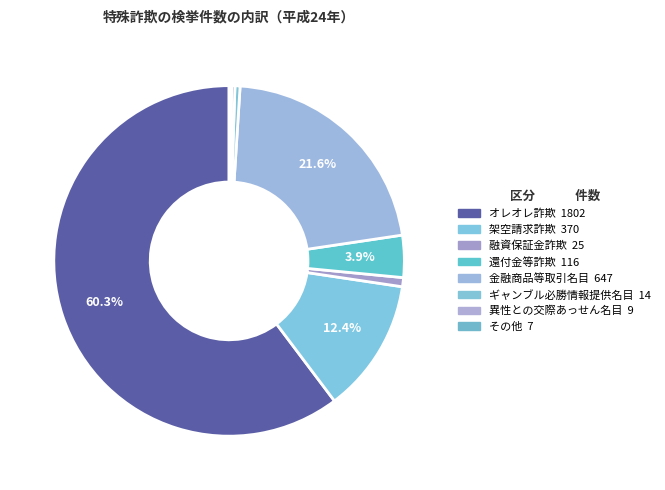

What percentage do 異性との交際あっせん名目 and 融資保証金詐欺 together represent?

1.1%